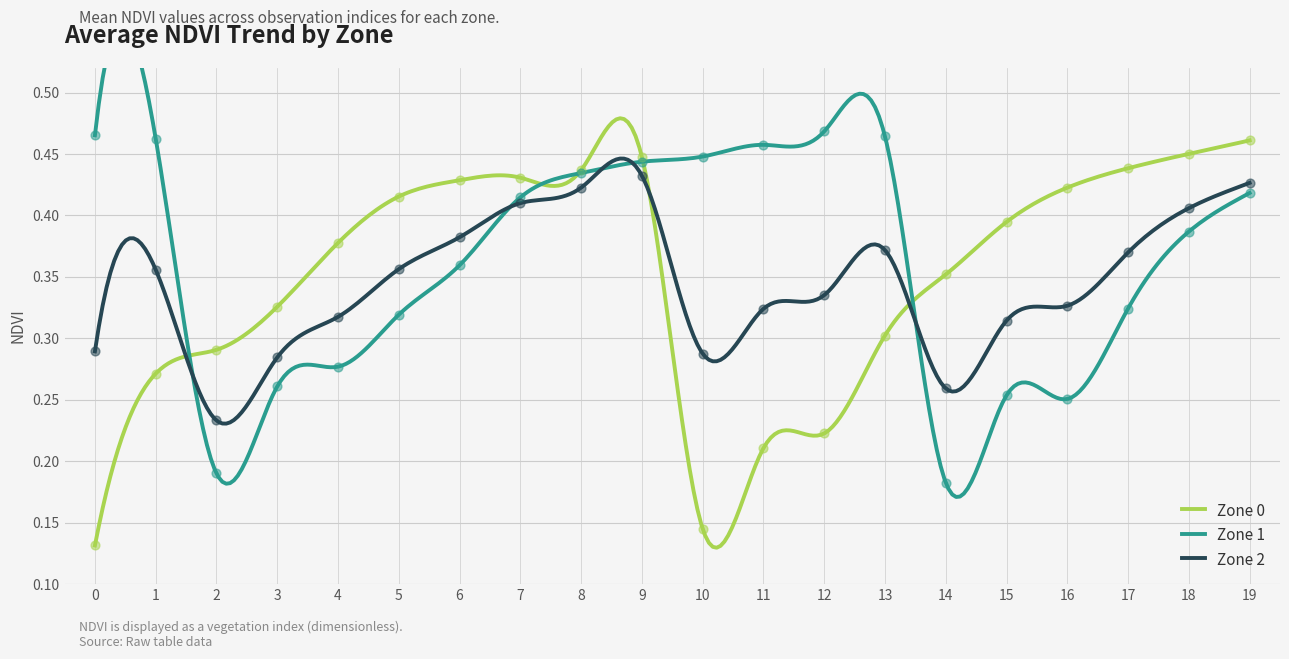

At which category is the sum across all series the highest?

9